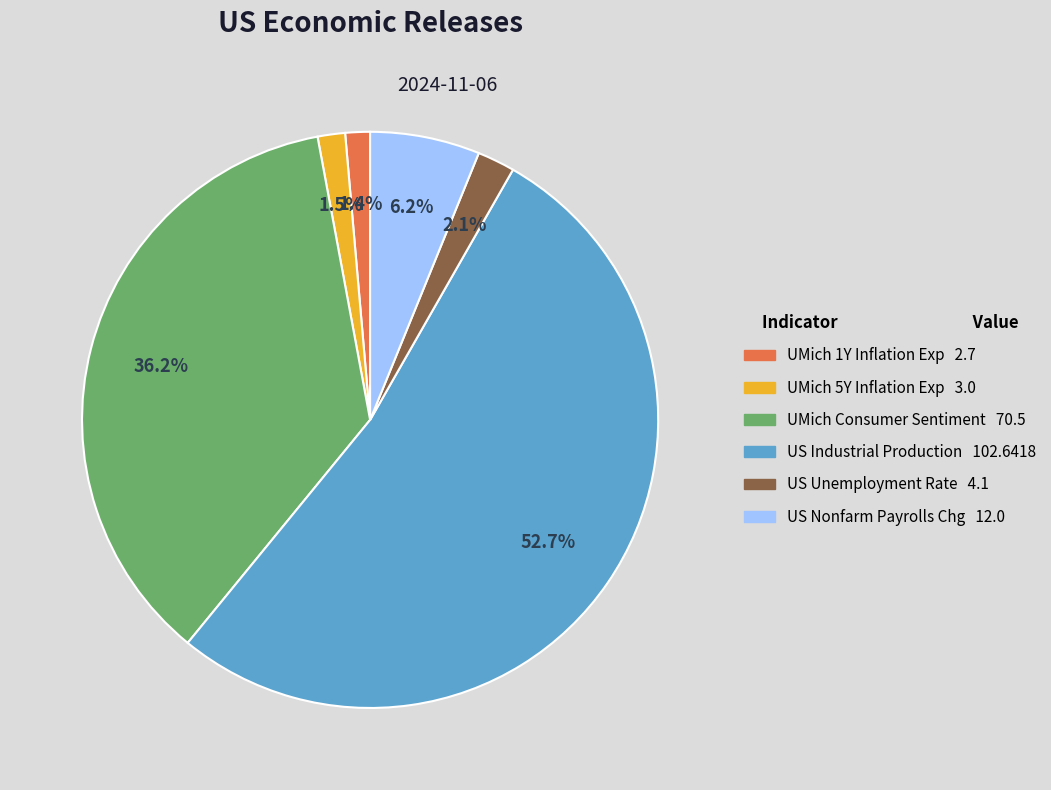

Is there a majority slice in this chart?

Yes